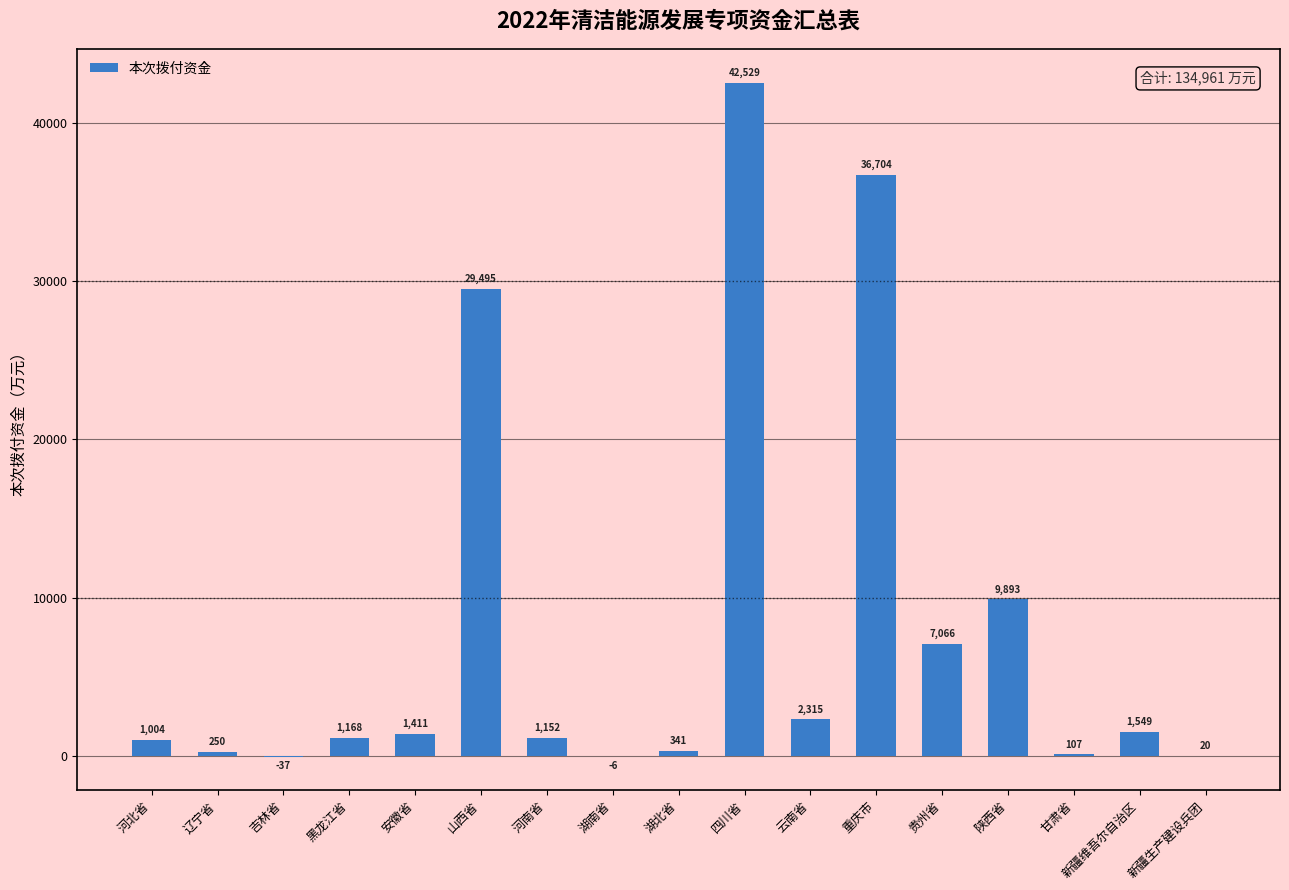

What is the sum of the values at 河南省 and 陕西省?

11045